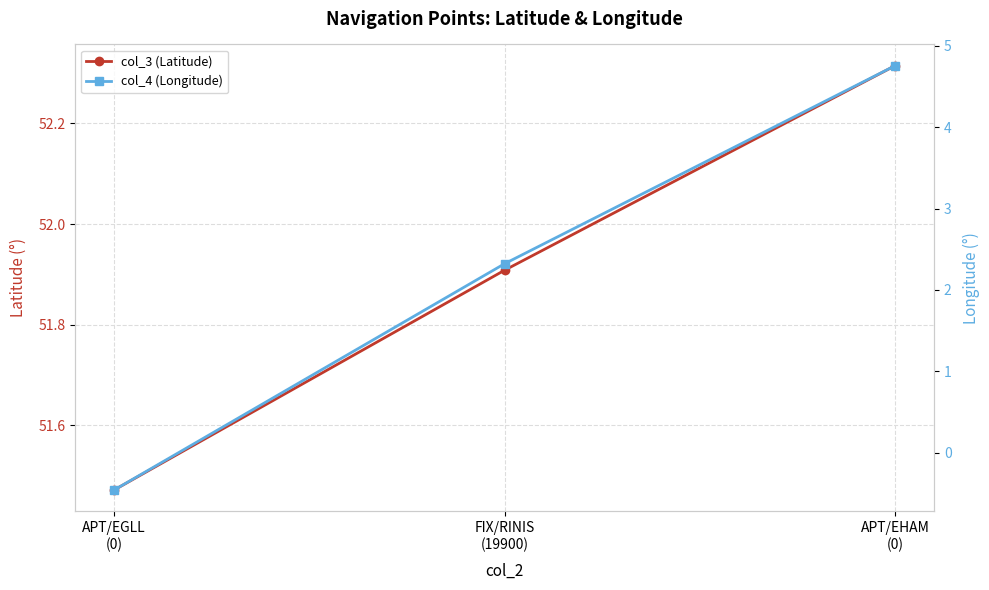

At FIX/RINIS
(19900), list the series in order from smallest to largest.

col_4 (Longitude), col_3 (Latitude)